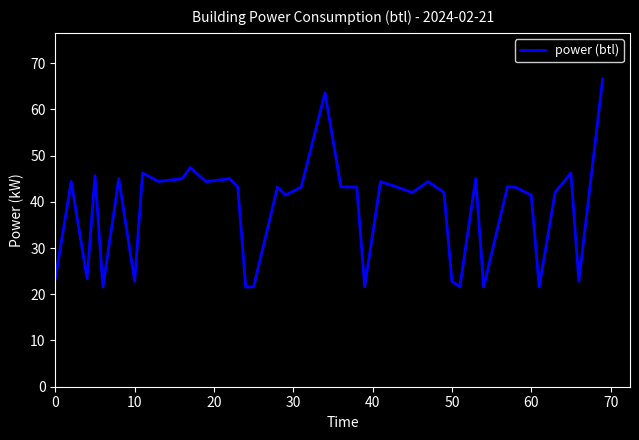

How many lines are shown in the chart?

1